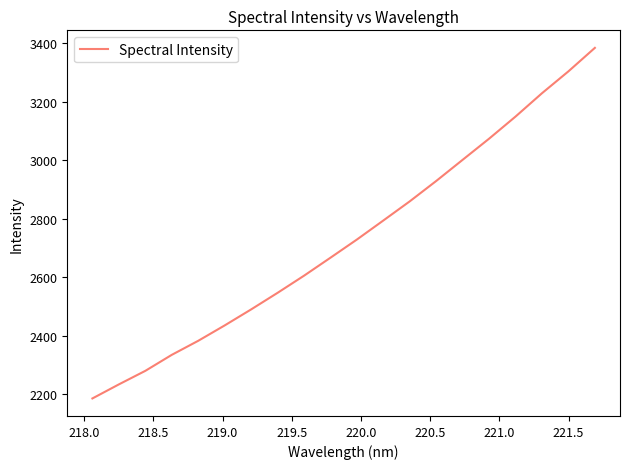

What is the difference between the maximum and minimum values?

1197.9